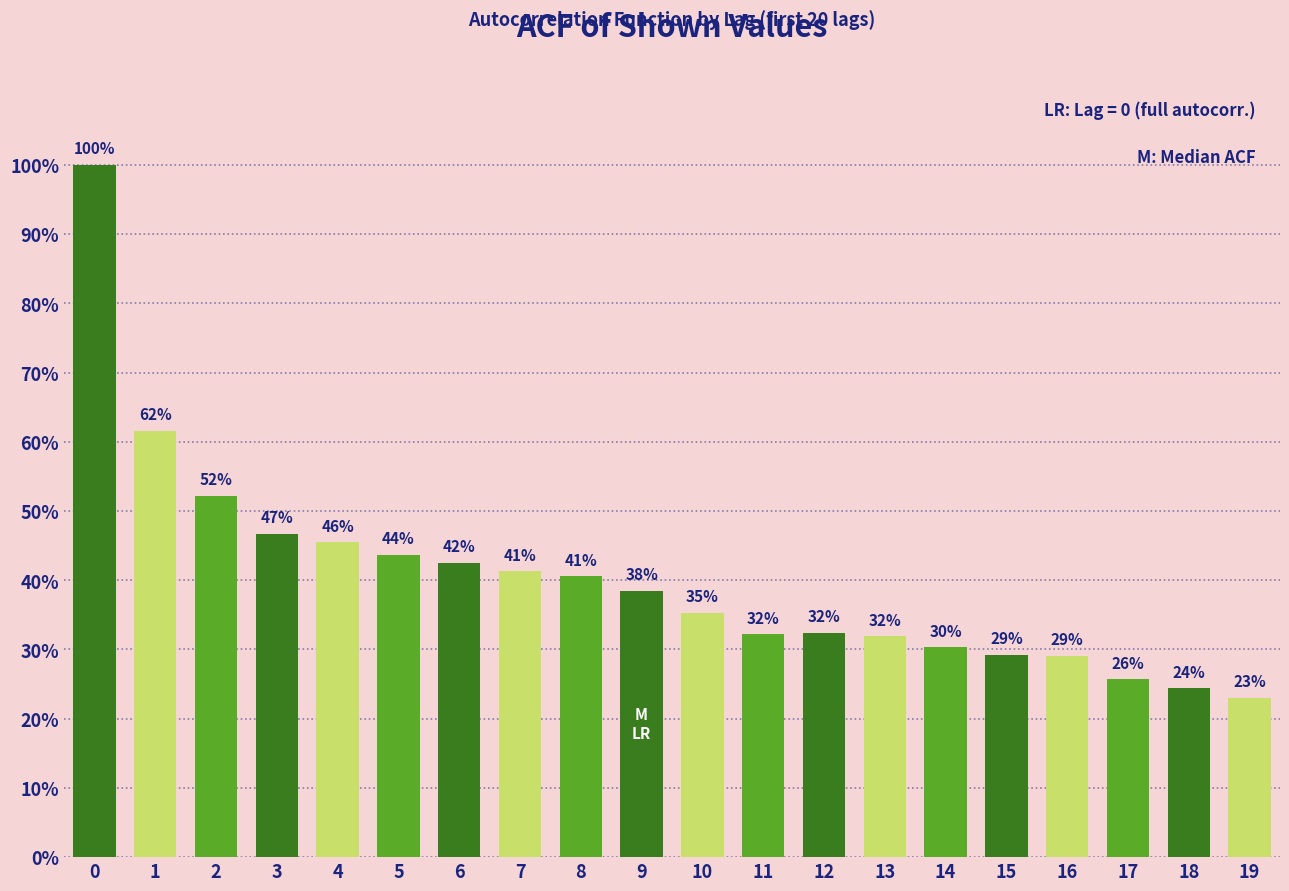

Does the chart contain any negative values?

No